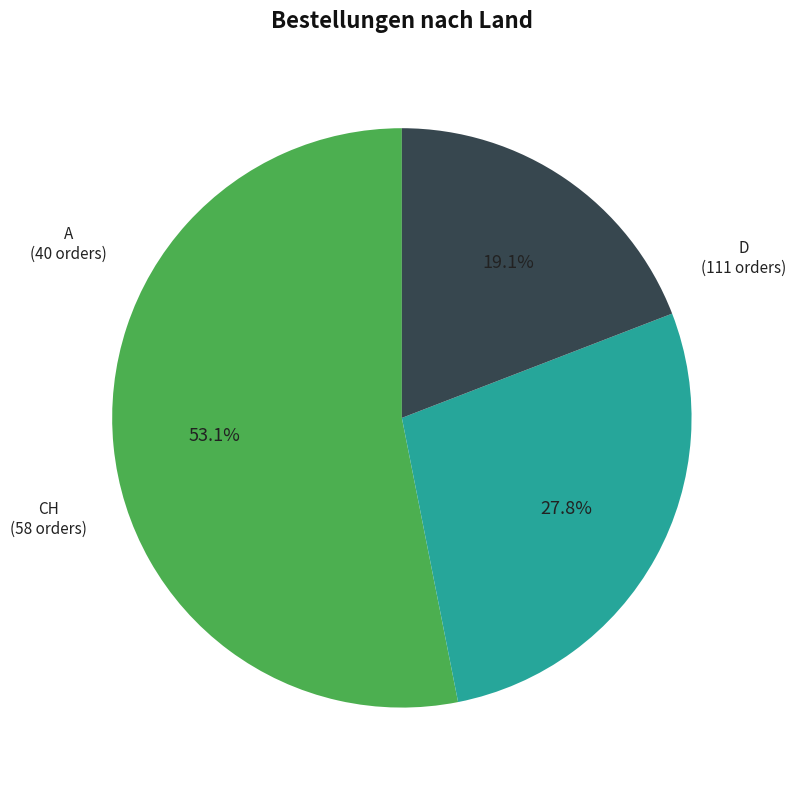

What is the total percentage of CH and A?

46.9%